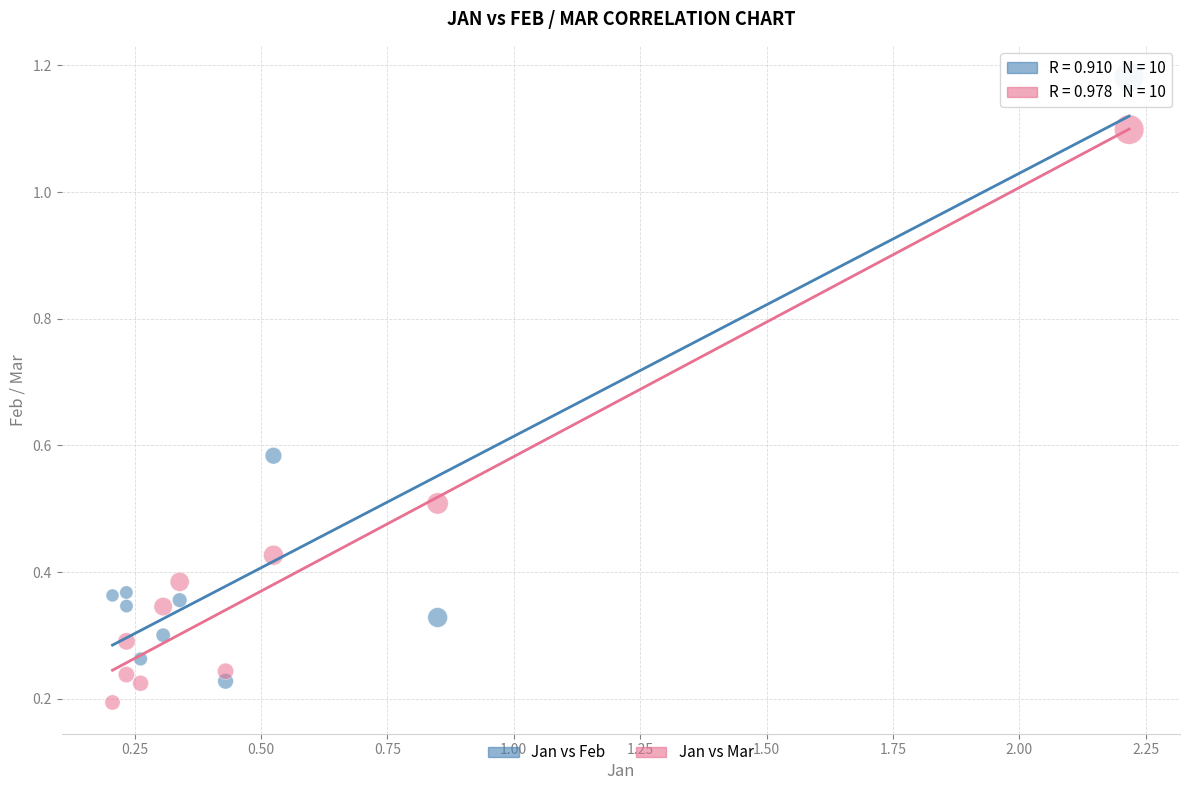

Which series reaches the minimum Y coordinate?

Jan vs Mar